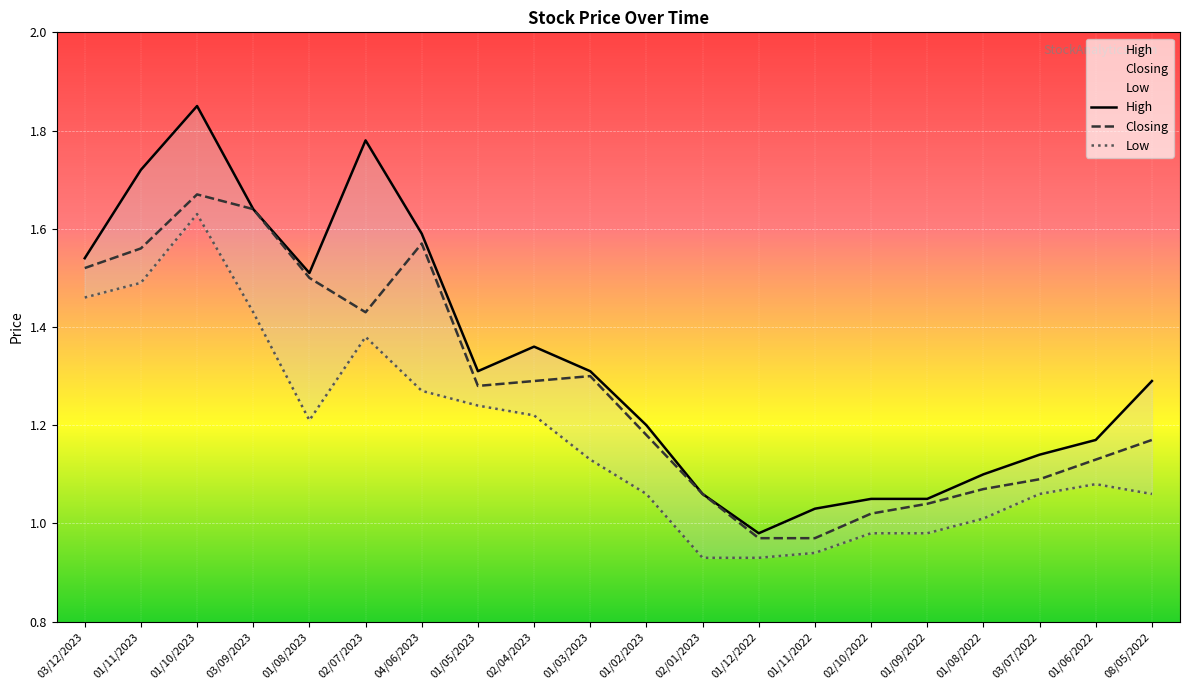

List the labels in order of High value, largest first.

01/10/2023, 02/07/2023, 01/11/2023, 03/09/2023, 04/06/2023, 03/12/2023, 01/08/2023, 02/04/2023, 01/05/2023, 01/03/2023, 08/05/2022, 01/02/2023, 01/06/2022, 03/07/2022, 01/08/2022, 02/01/2023, 02/10/2022, 01/09/2022, 01/11/2022, 01/12/2022